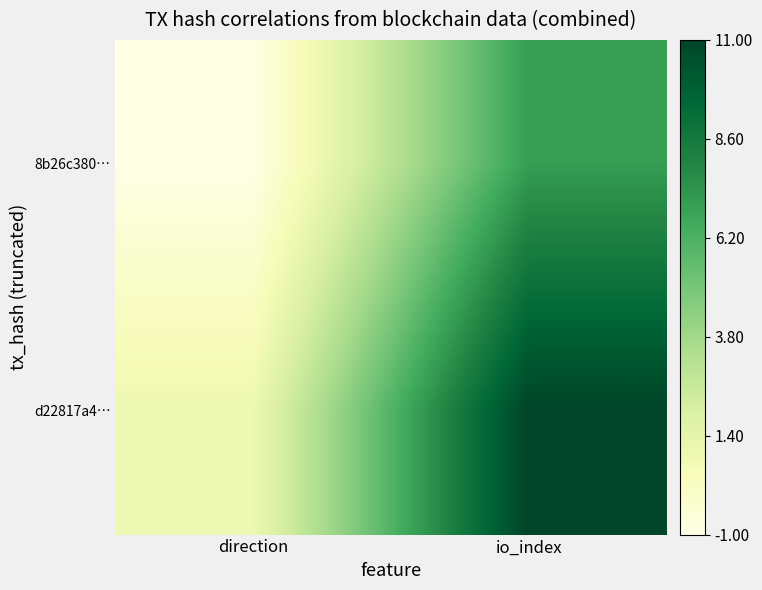

Reading left to right, transcribe all the data shown in this chart.

8b26c380…: direction=-1	io_index=7
d22817a4…: direction=1	io_index=11